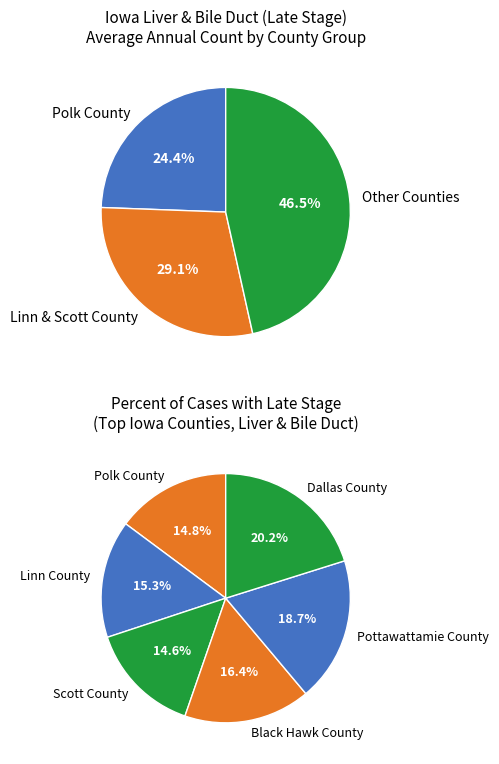

The Woodbury County slice represents 21% of the pie. True or false?

False